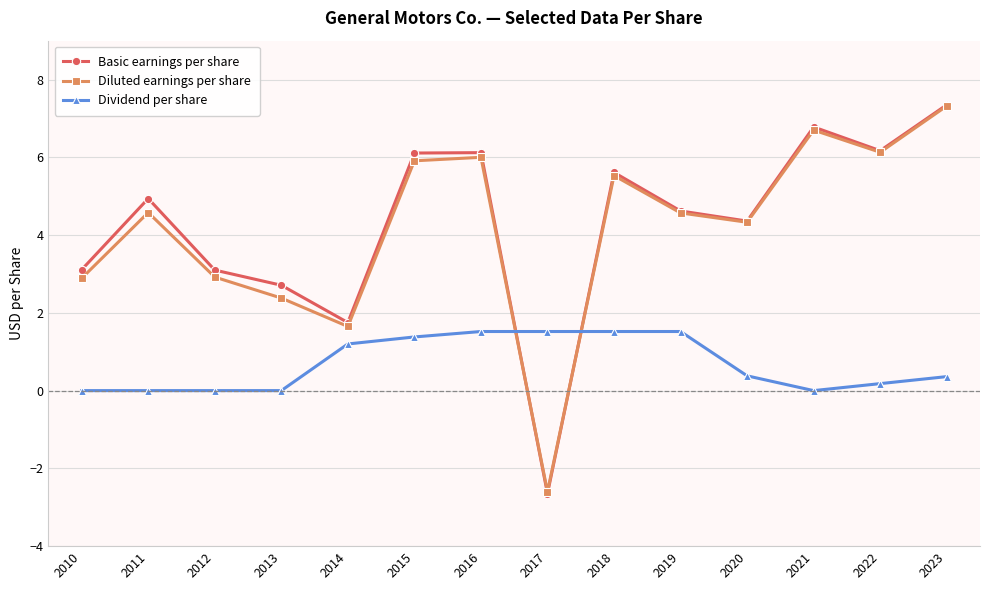

How many times do Basic earnings per share and Dividend per share cross each other?

2